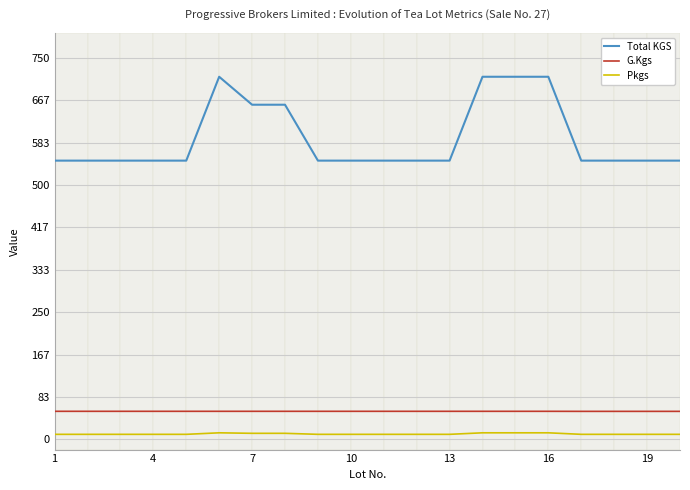

True or false: Pkgs and Total KGS intersect in this chart.

False